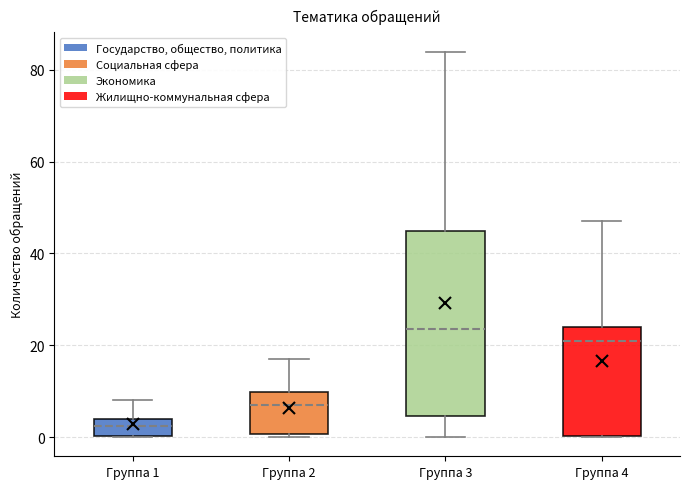

Which box has the highest median line?

Группа 3